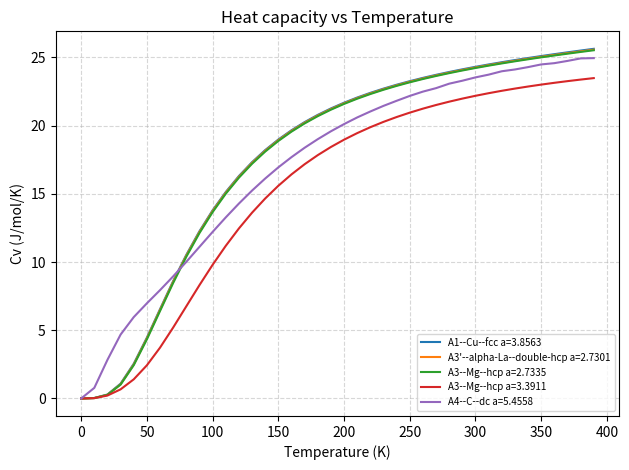

Which series has the widest spread of values?

A1--Cu--fcc a=3.8563